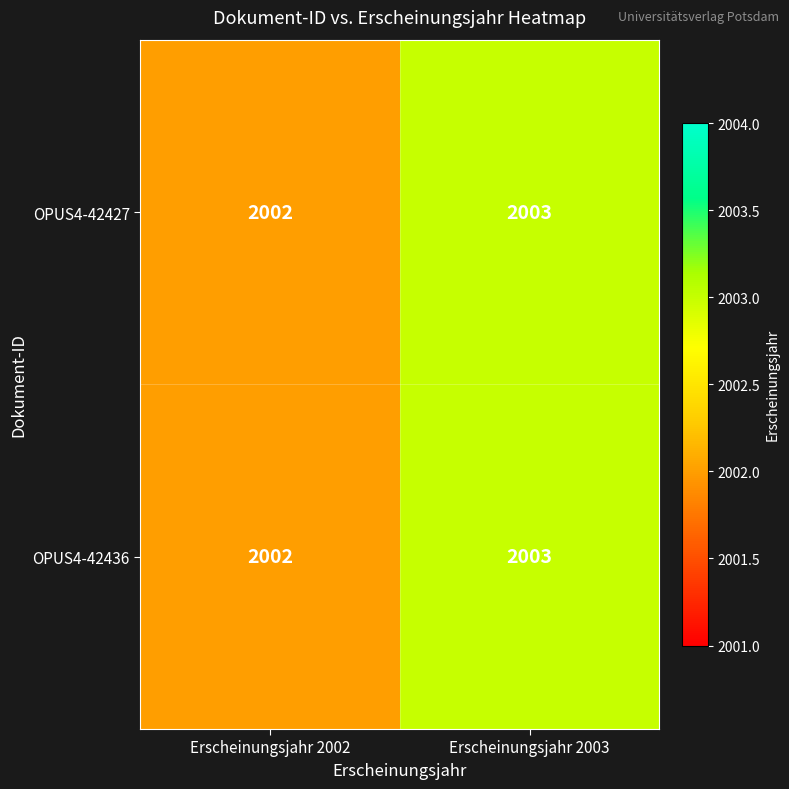

What is the total value across all series at Erscheinungsjahr 2002?

4004